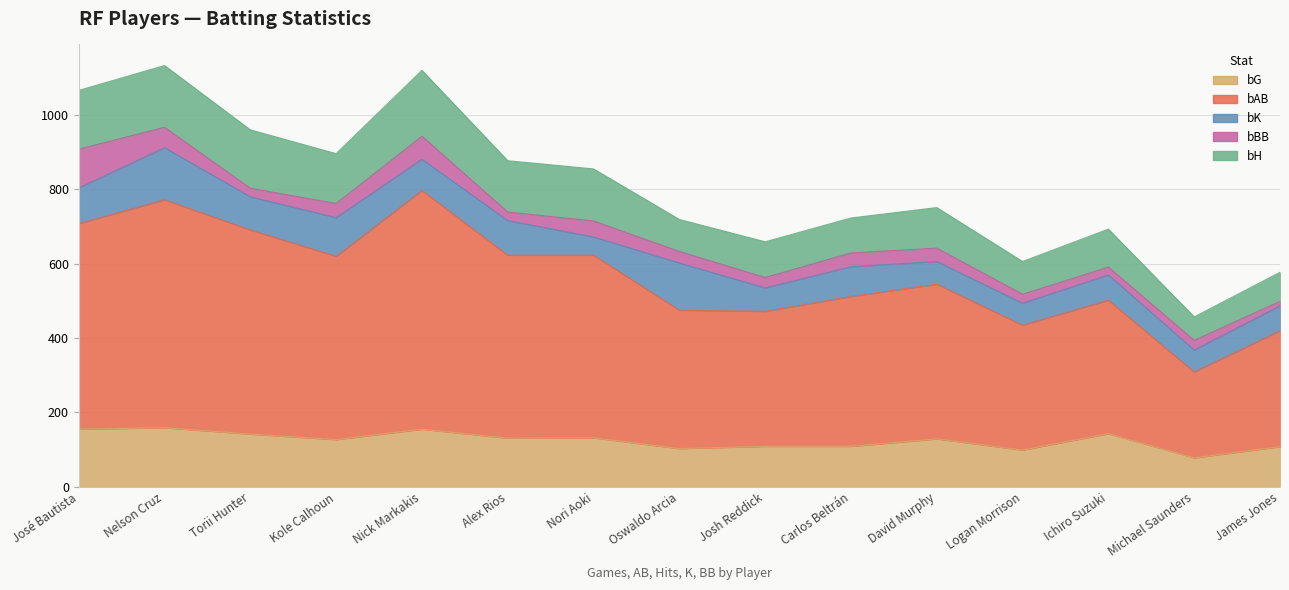

What is the sum of all bBB values?

563